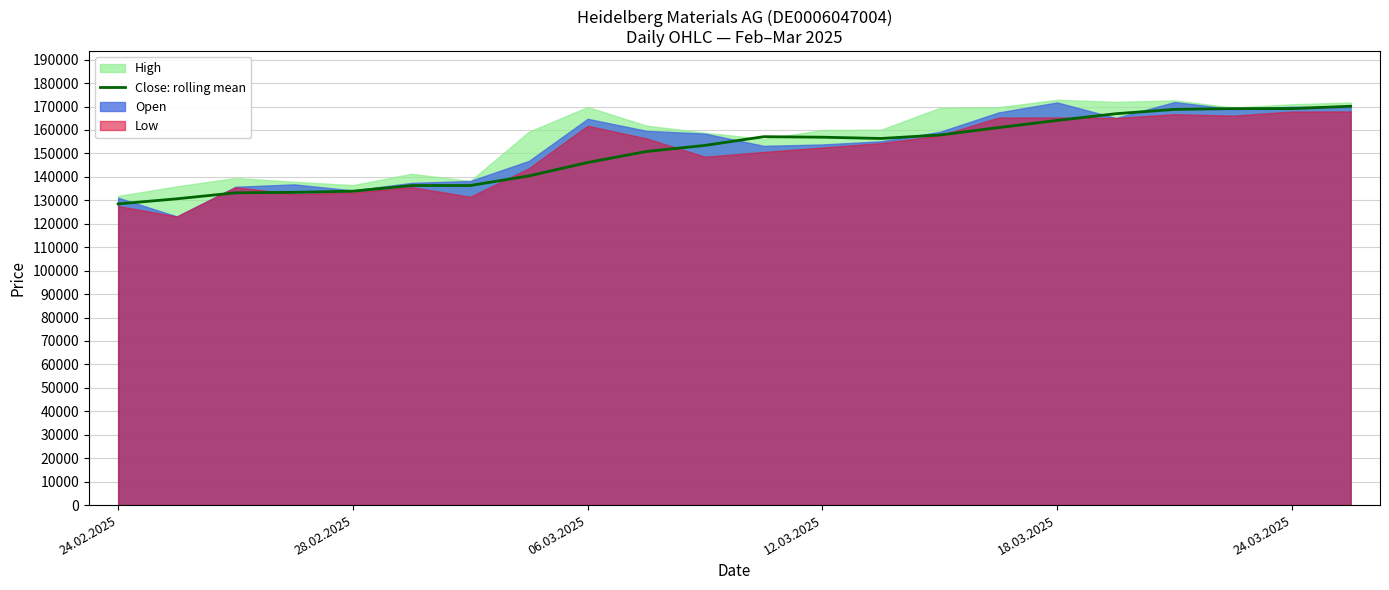

What is the approximate value at 14?

157854.4